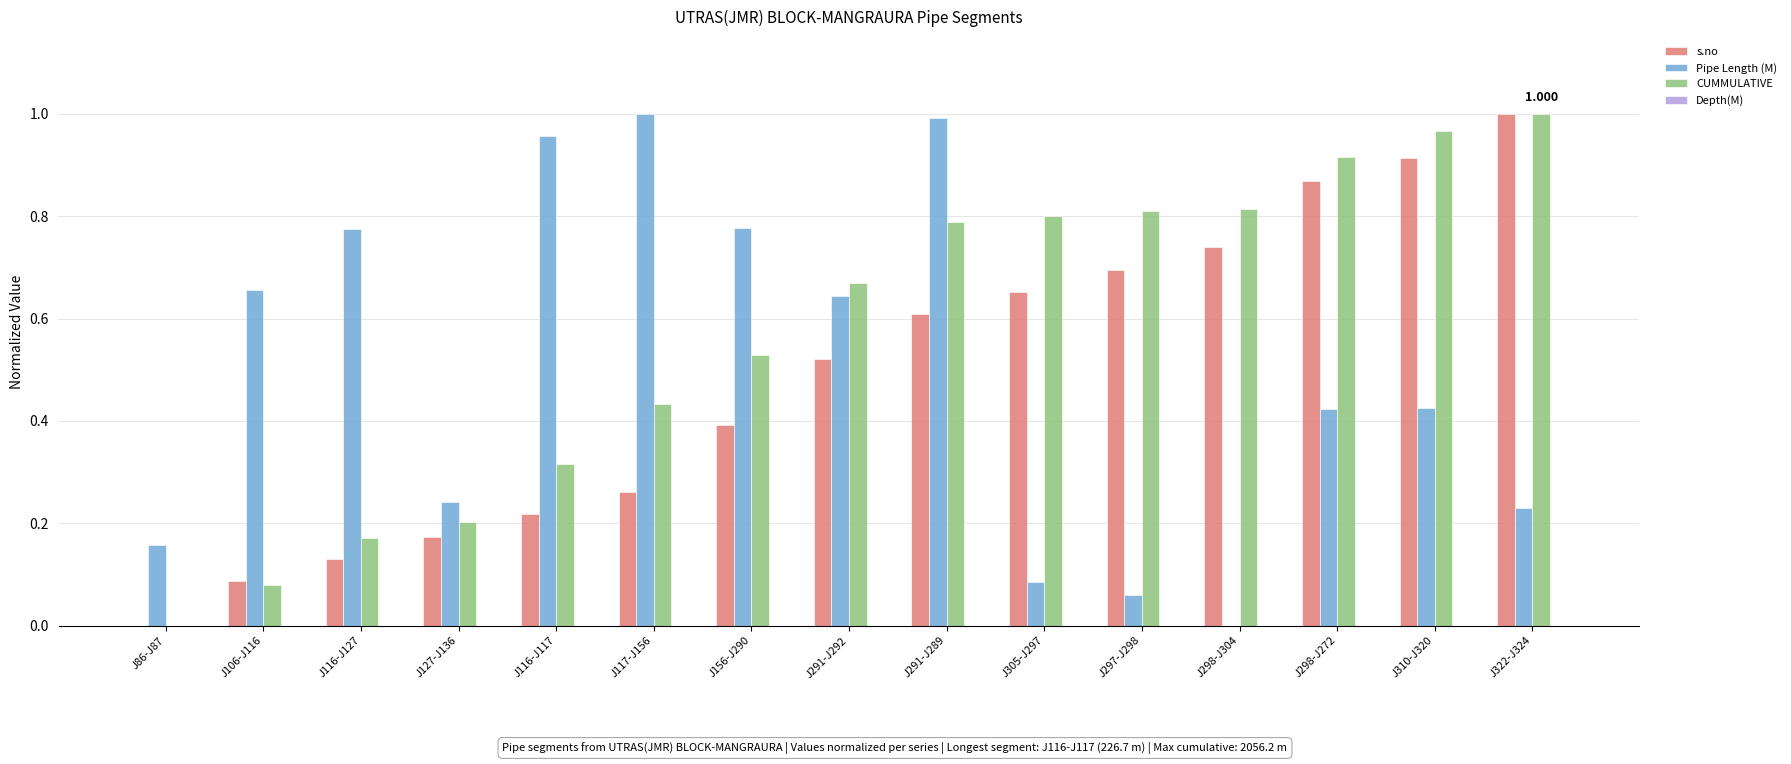

Which series changed the most between J116-J127 and J116-J117?

Pipe Length (M)